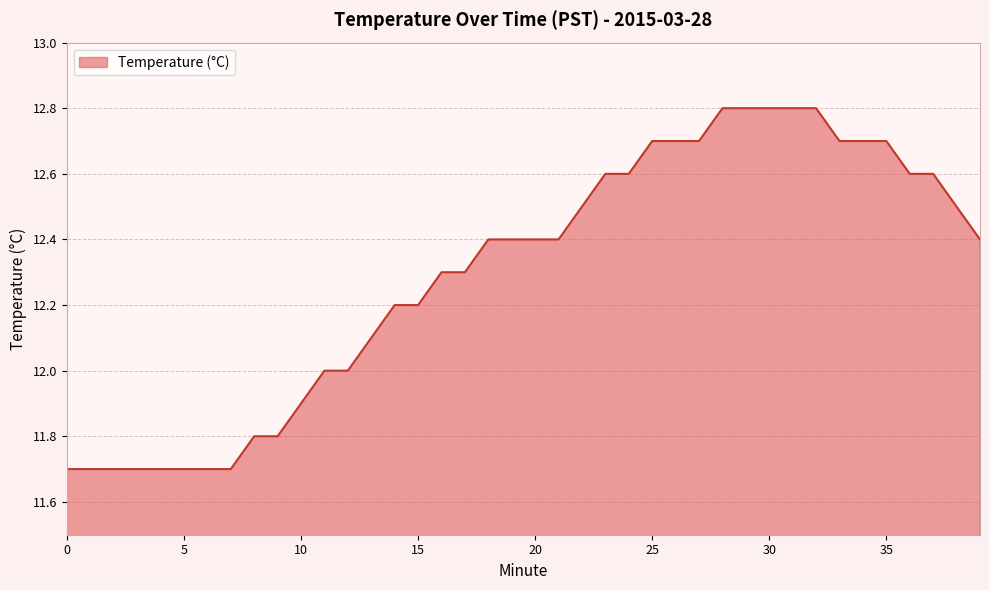

What is the minimum value shown in the chart?

11.7